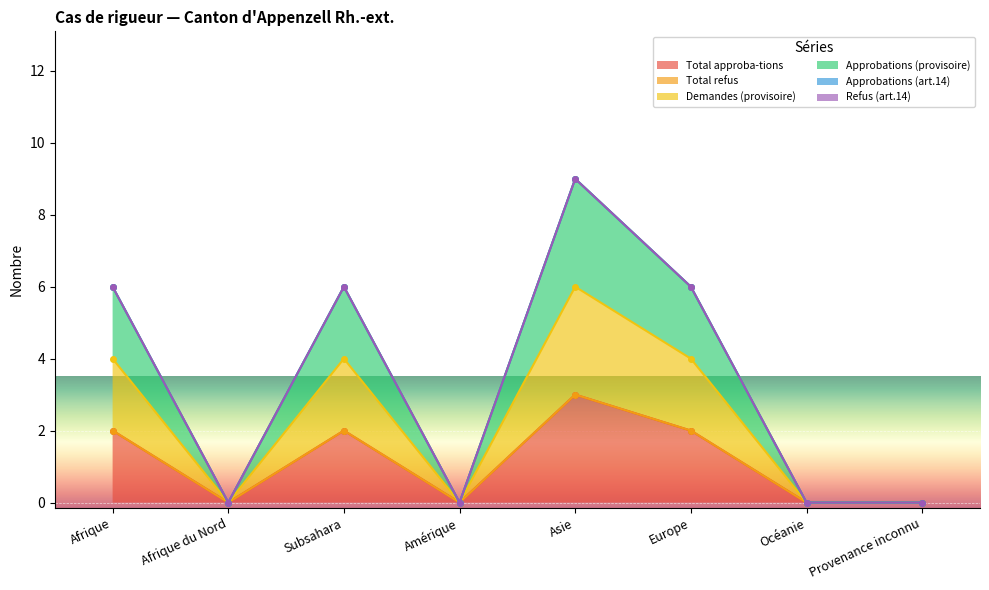

The Total approba-tions series shows 2 at Asie. True or false?

False